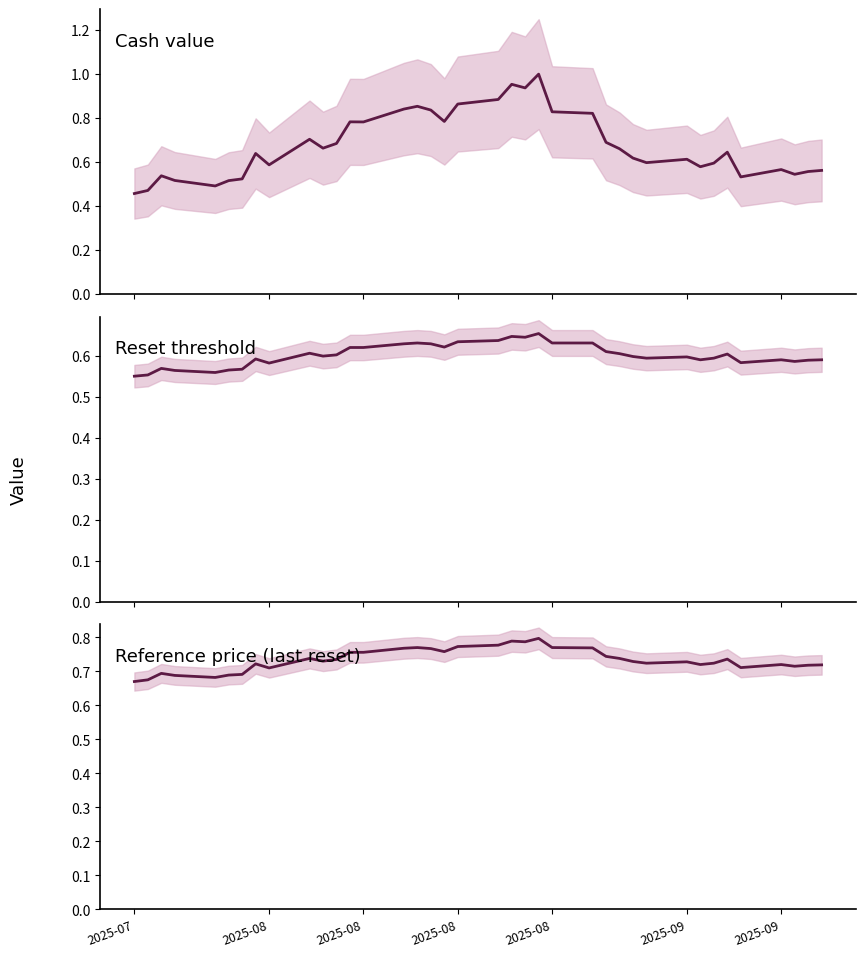

Is it true that Reference price equals 0.7 at 2025-08?

True